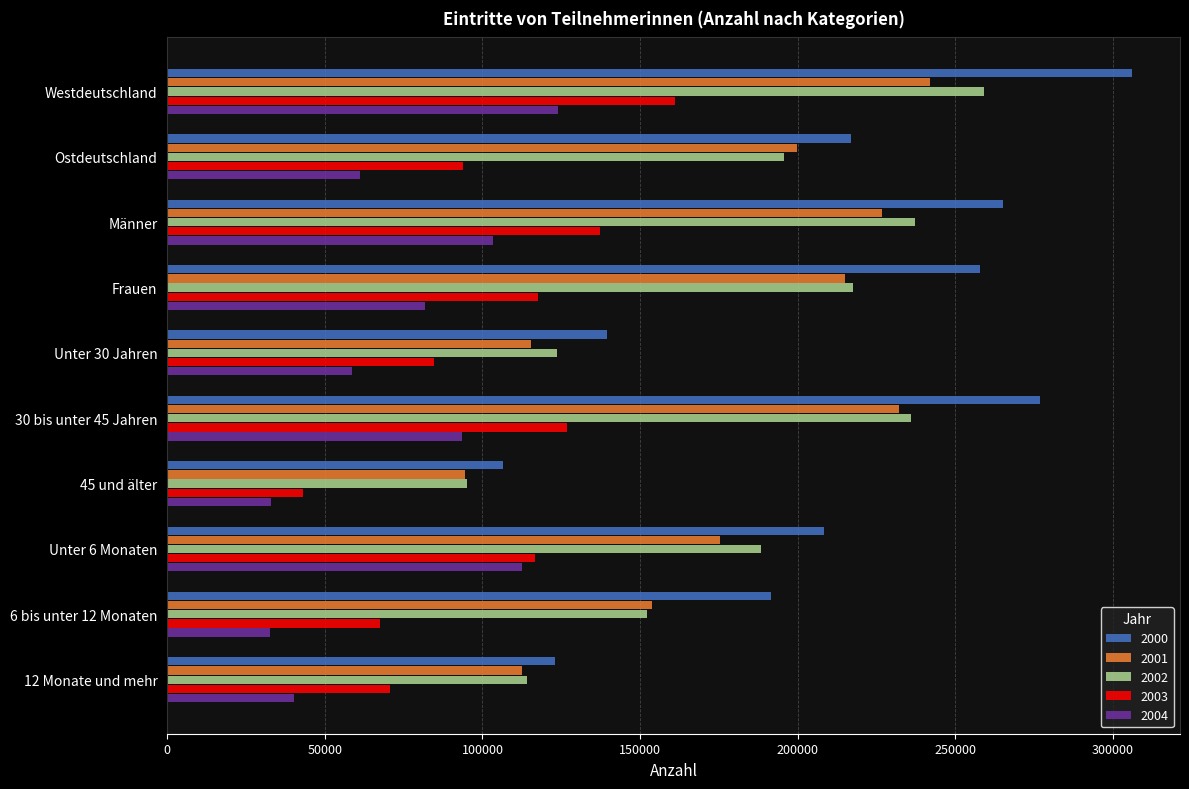

What is the greatest value displayed?

305948